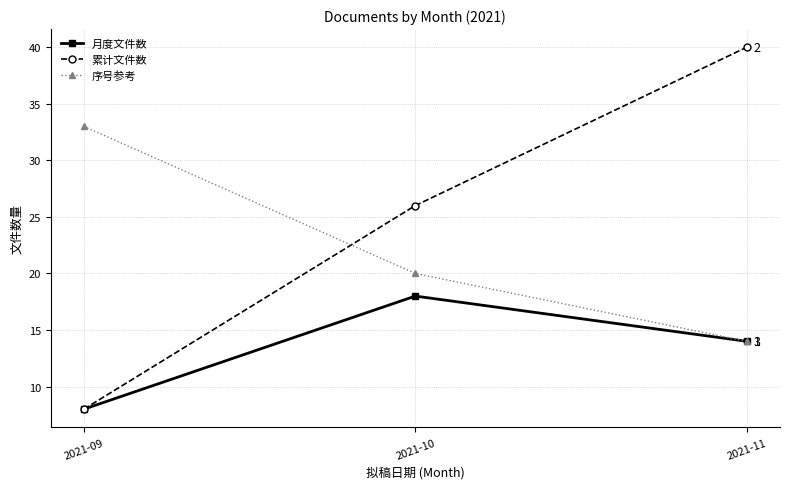

At which category is the sum across all series the highest?

2021-11